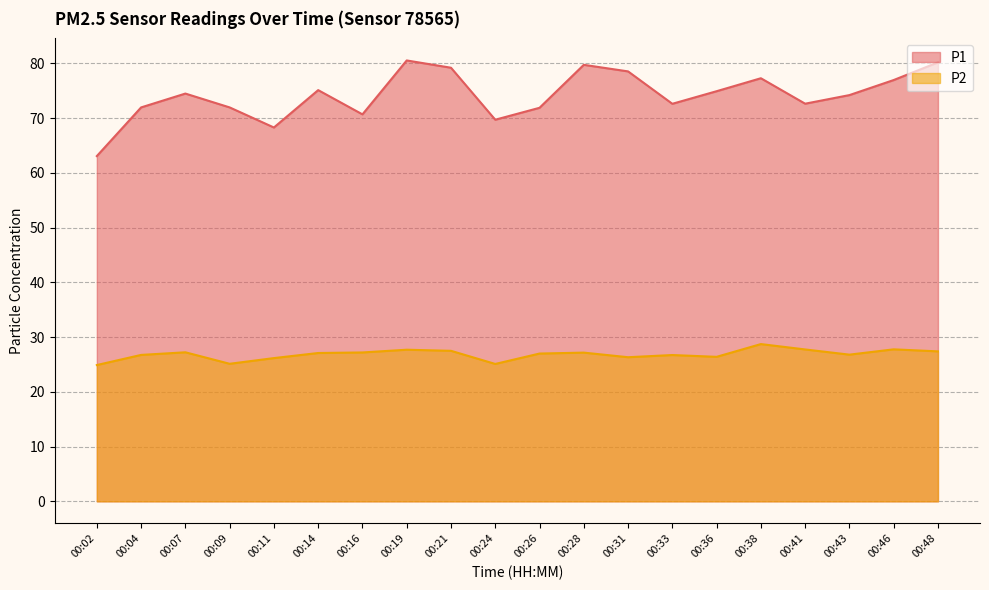

Reading right to left, transcribe all the data shown in this chart.

P1: 80.2	77.0	74.2	72.7	77.3	74.9	72.6	78.5	79.8	71.9	69.7	79.2	80.5	70.7	75.1	68.3	72.0	74.5	72.0	63.1
P2: 27.4	27.8	26.8	27.8	28.7	26.4	26.7	26.3	27.2	27.0	25.1	27.5	27.7	27.2	27.1	26.2	25.1	27.2	26.8	24.9